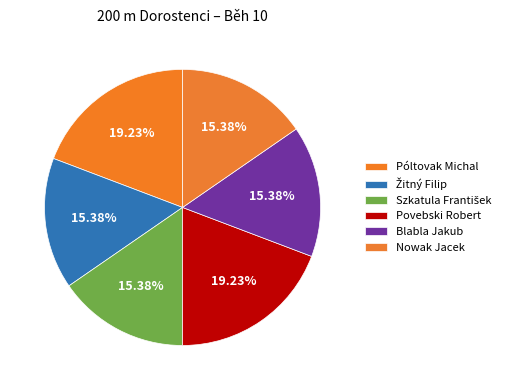

What is the ratio of the value at Blabla Jakub to the value at Povebski Robert?

0.8